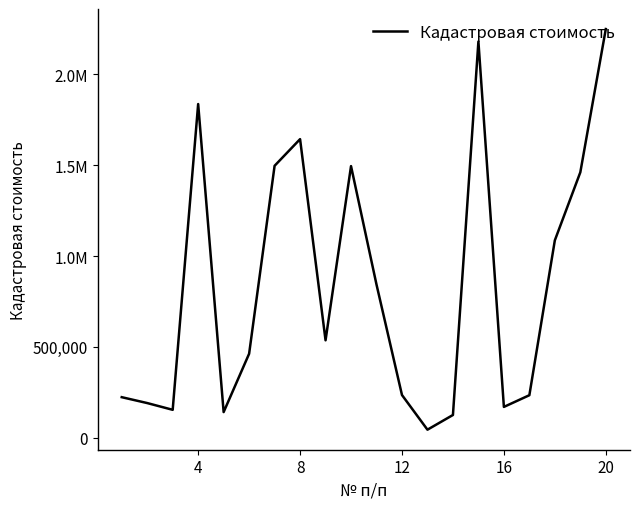

Is this an area chart (filled region under the line)?

No